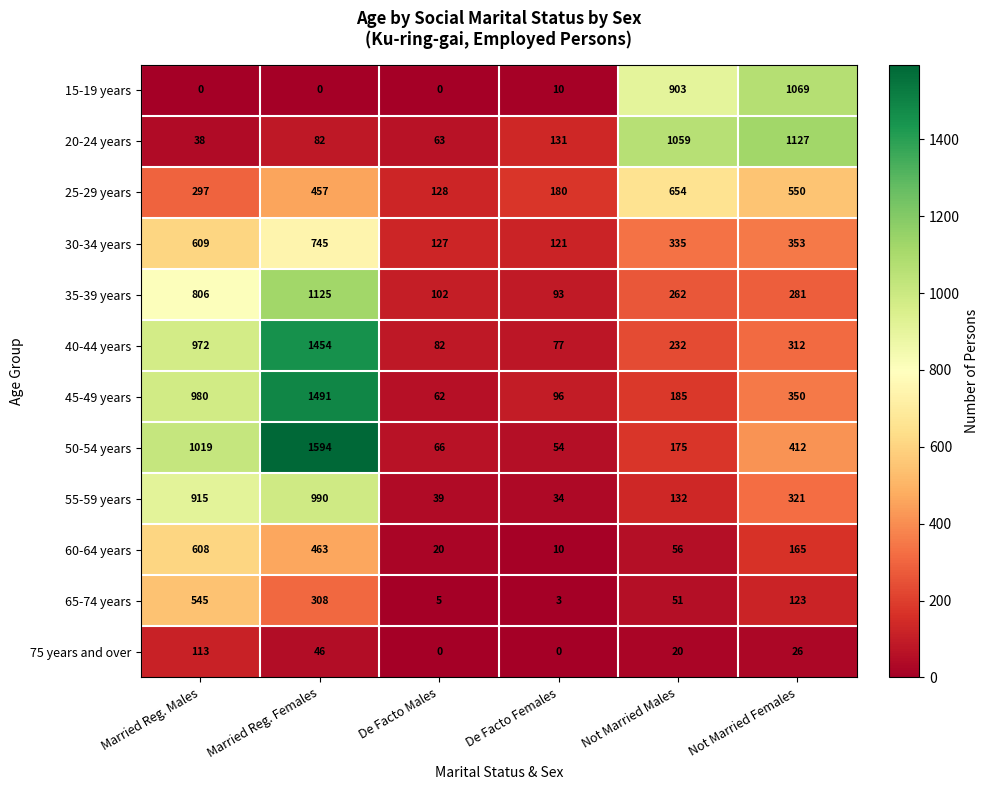

Count the number of data series in this chart.

12